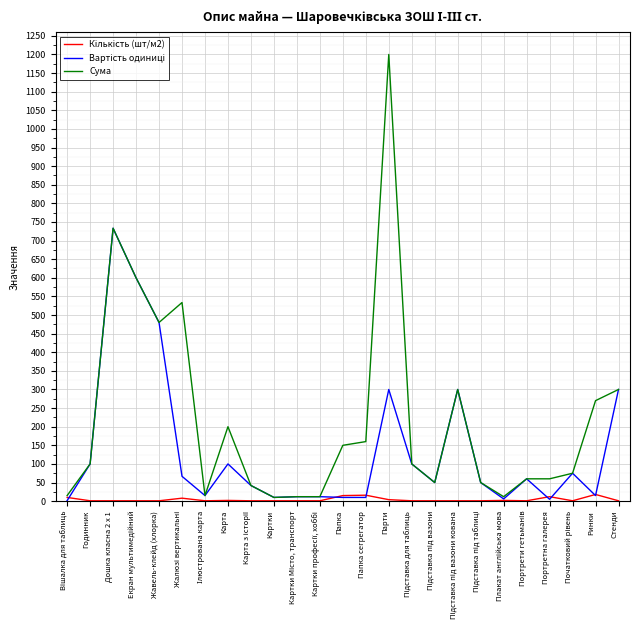

Which series has the largest range (max minus min)?

Сума